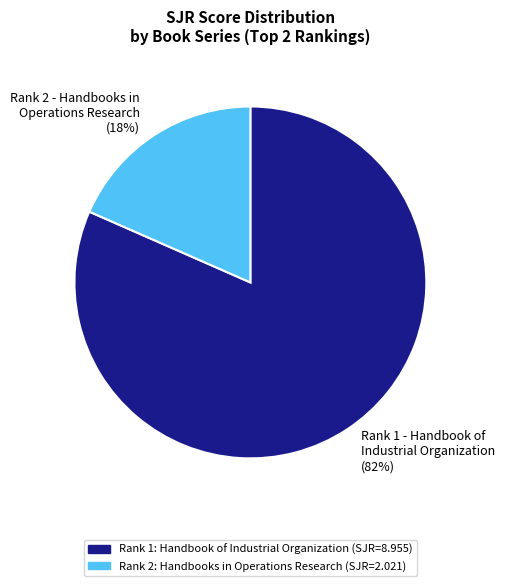

Between Rank 1 - Handbook of Industrial Organization (82%) and Rank 2 - Handbooks in Operations Research (18%), which is larger?

Rank 1 - Handbook of Industrial Organization (82%)